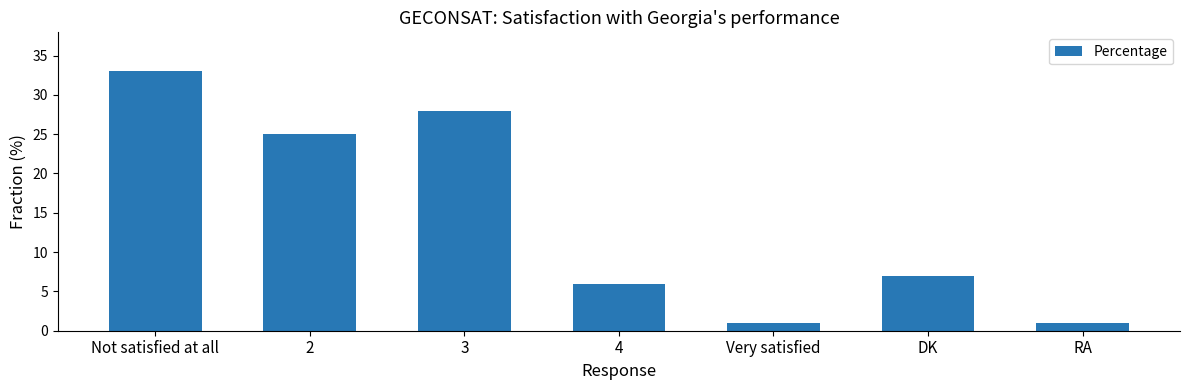

What is the sum of the values at 3 and Not satisfied at all?

61